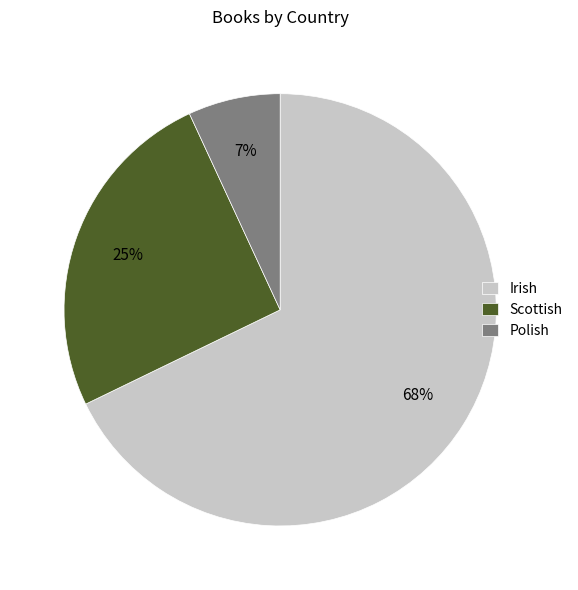

The Irish slice represents 68% of the pie. True or false?

True